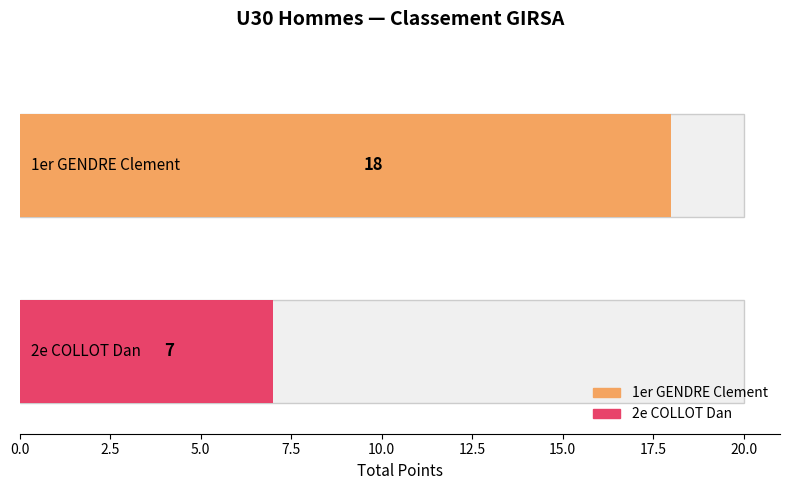

True or false: the data shows 10 at 3e.

False